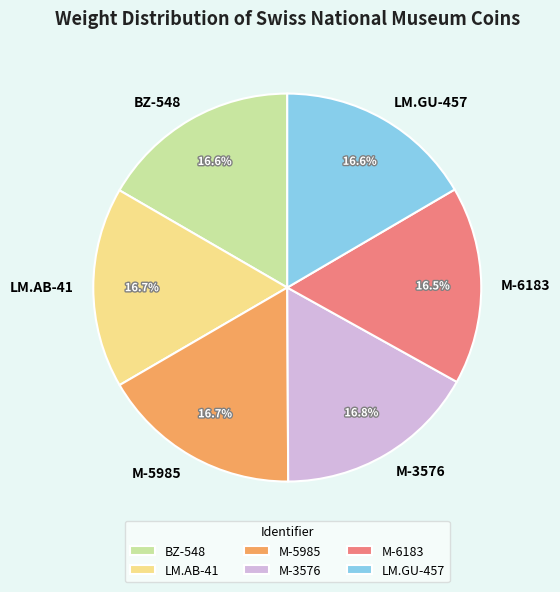

Is there any slice that represents more than half of the pie?

No